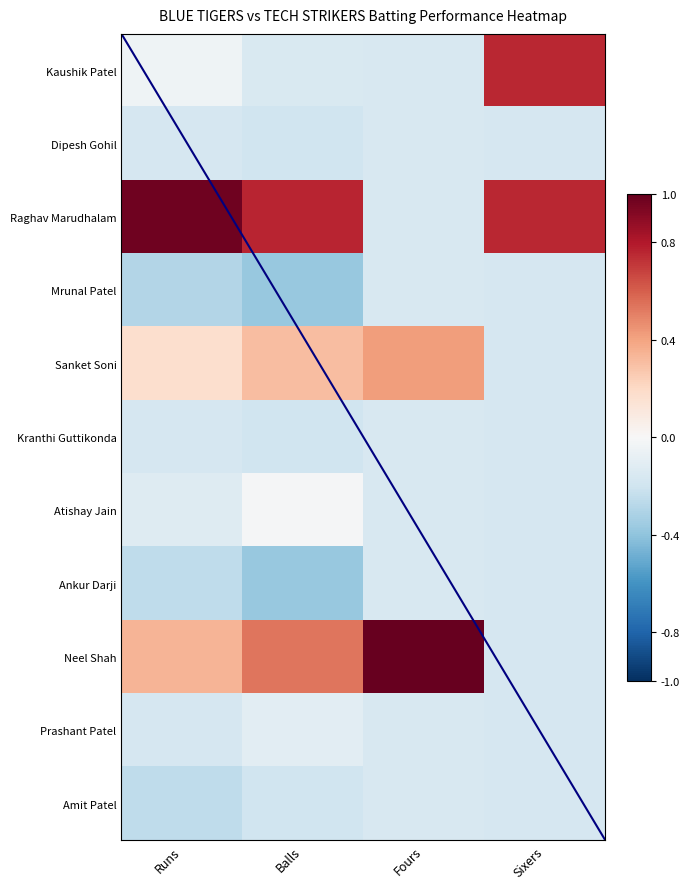

Which category has the highest value across all series?

Fours